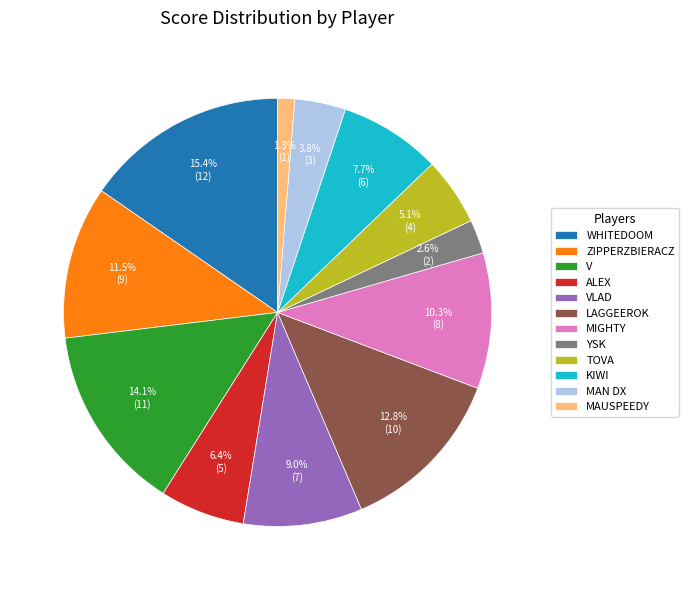

Rank the categories by value from lowest to highest.

MAUSPEEDY, YSK, MAN DX, TOVA, ALEX, KIWI, VLAD, MIGHTY, ZIPPERZBIERACZ, LAGGEEROK, V, WHITEDOOM